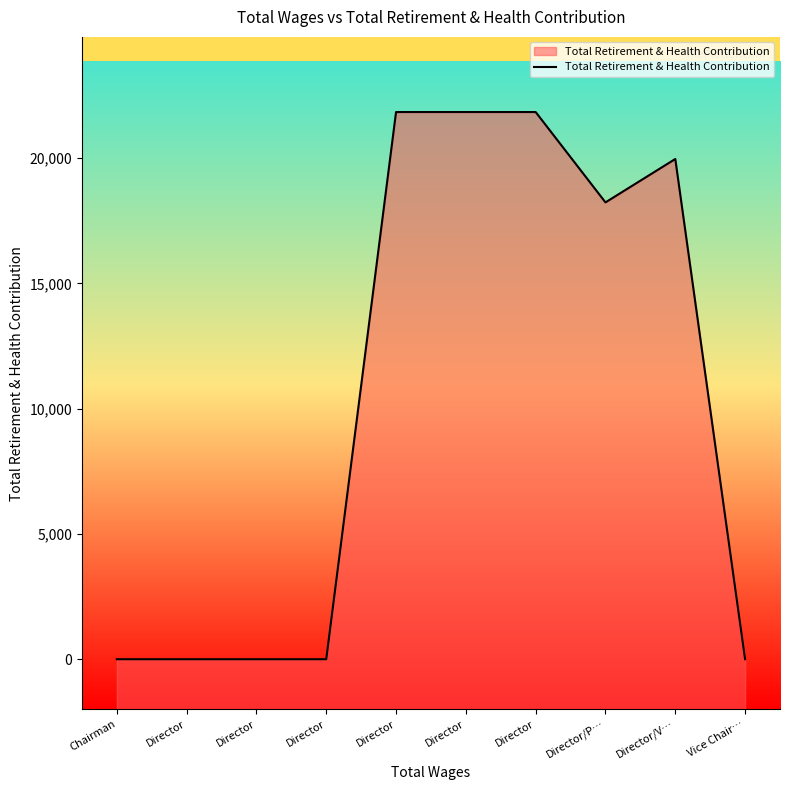

Where is the first local maximum?

Director/V…